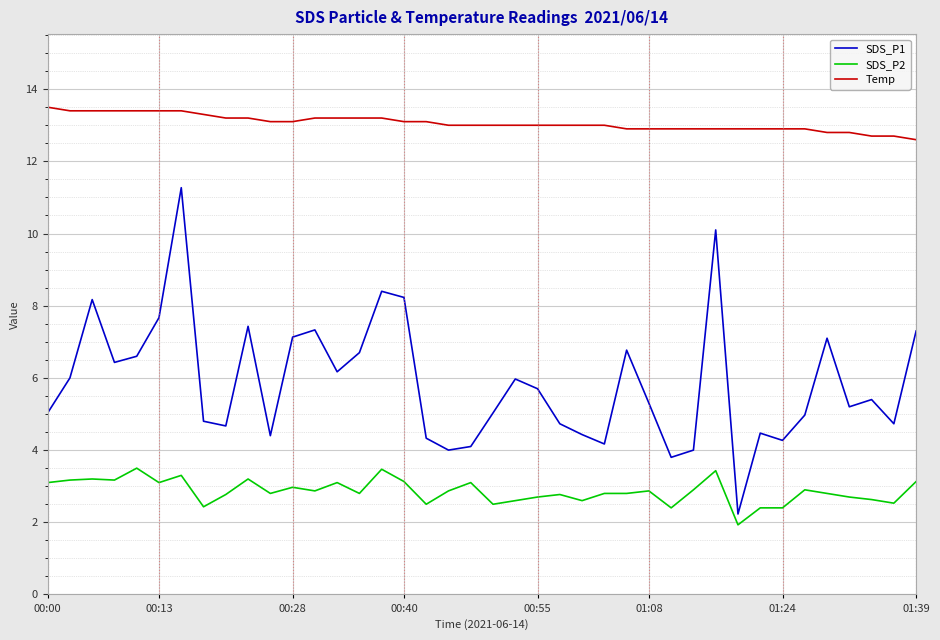

What is the difference between the maximum and minimum values in the Temp series?

0.9